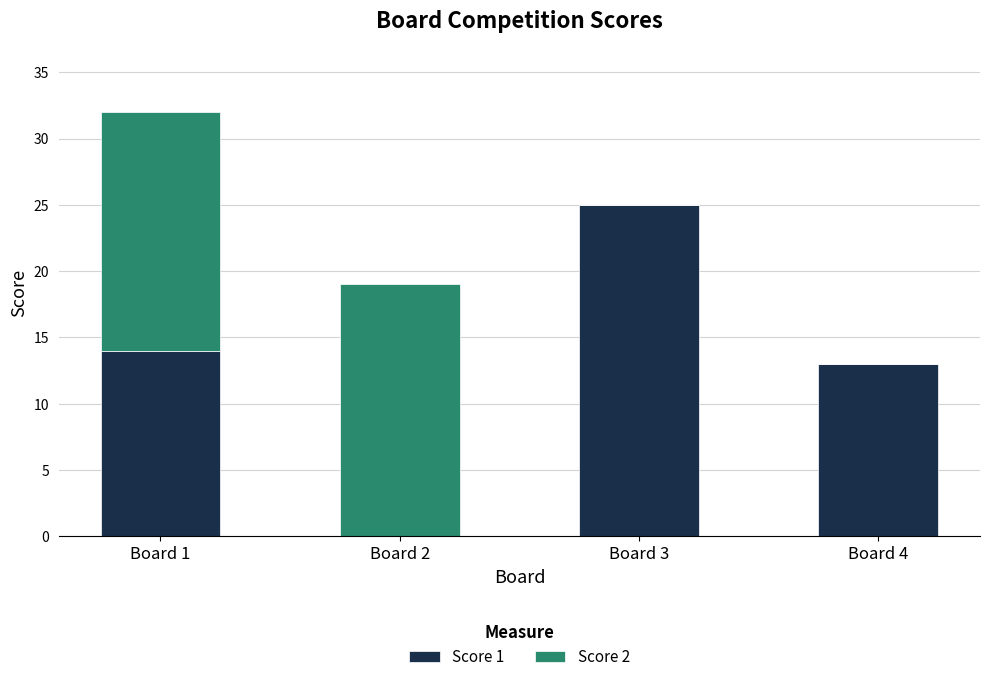

Are the bars horizontal?

No